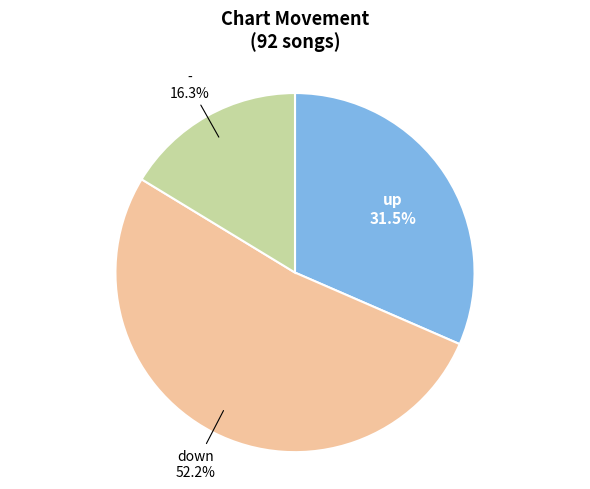

Is there a majority slice in this chart?

Yes